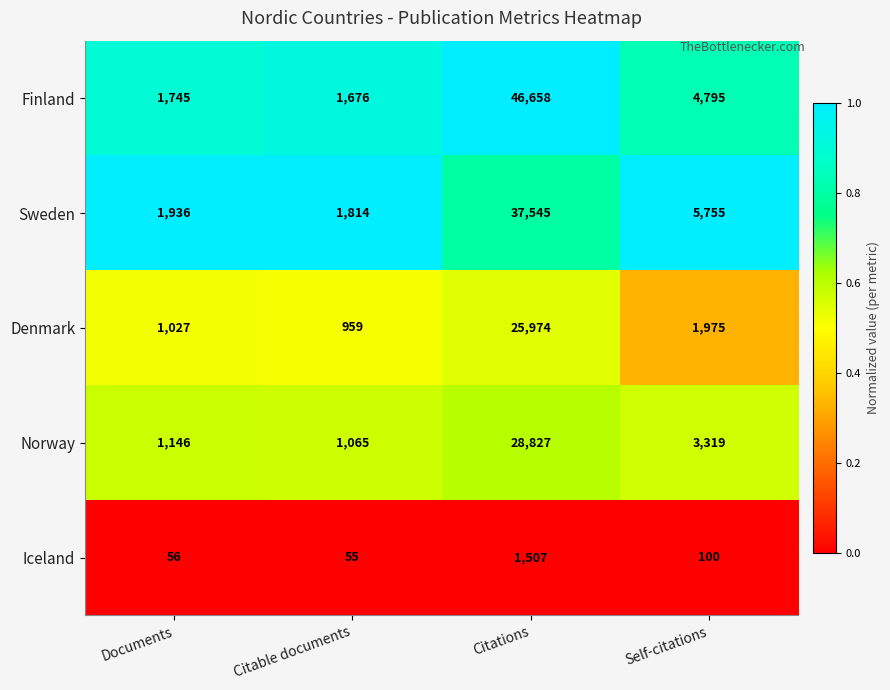

Reading left to right, list all the values displayed in this chart.

Finland: Documents=1745	Citable documents=1676	Citations=46658	Self-citations=4795
Sweden: Documents=1936	Citable documents=1814	Citations=37545	Self-citations=5755
Denmark: Documents=1027	Citable documents=959	Citations=25974	Self-citations=1975
Norway: Documents=1146	Citable documents=1065	Citations=28827	Self-citations=3319
Iceland: Documents=56	Citable documents=55	Citations=1507	Self-citations=100